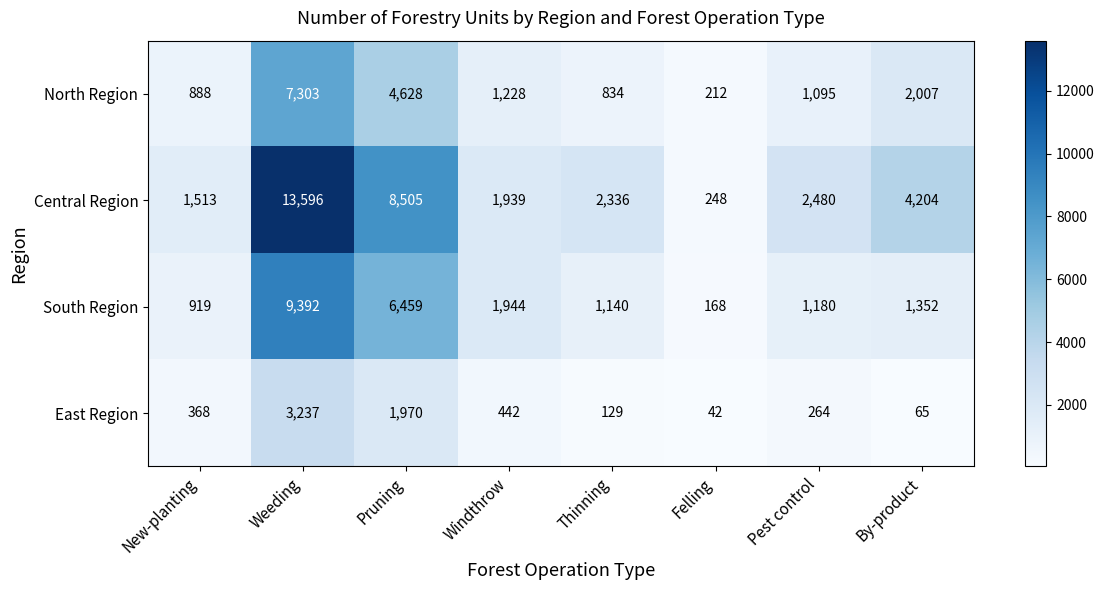

The East Region series shows 596 at Windthrow. True or false?

False